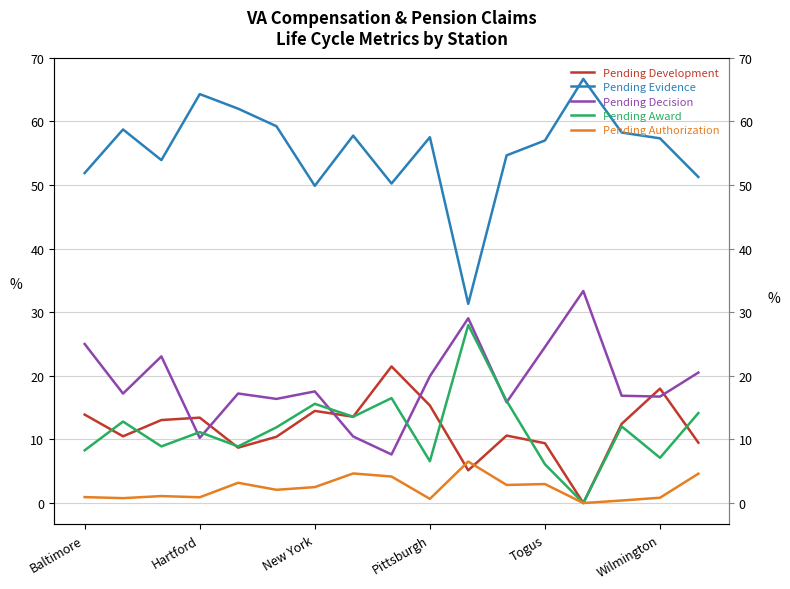

True or false: Pending Award and Pending Evidence intersect in this chart.

False